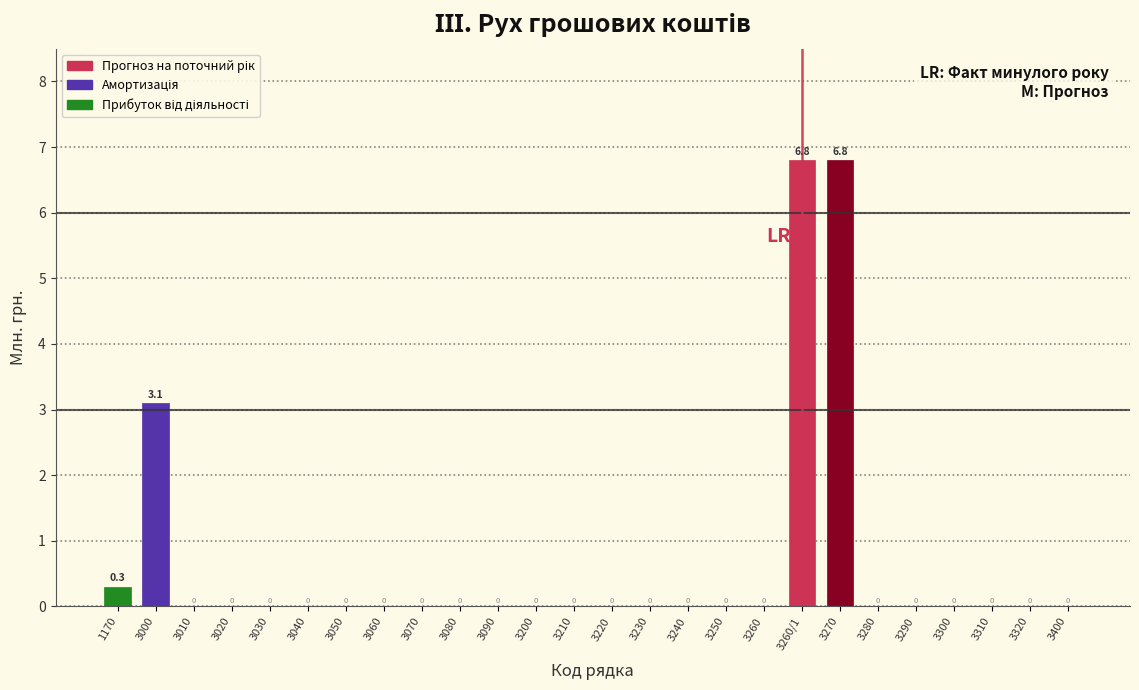

Reading left to right, what are all the values shown in this chart?

1170=0.3	3000=3.1	3010=0.0	3020=0.0	3030=0.0	3040=0.0	3050=0.0	3060=0.0	3070=0.0	3080=0.0	3090=0.0	3200=0.0	3210=0.0	3220=0.0	3230=0.0	3240=0.0	3250=0.0	3260=0.0	3260/1=6.8	3270=6.8	3280=0.0	3290=0.0	3300=0.0	3310=0.0	3320=0.0	3400=0.0